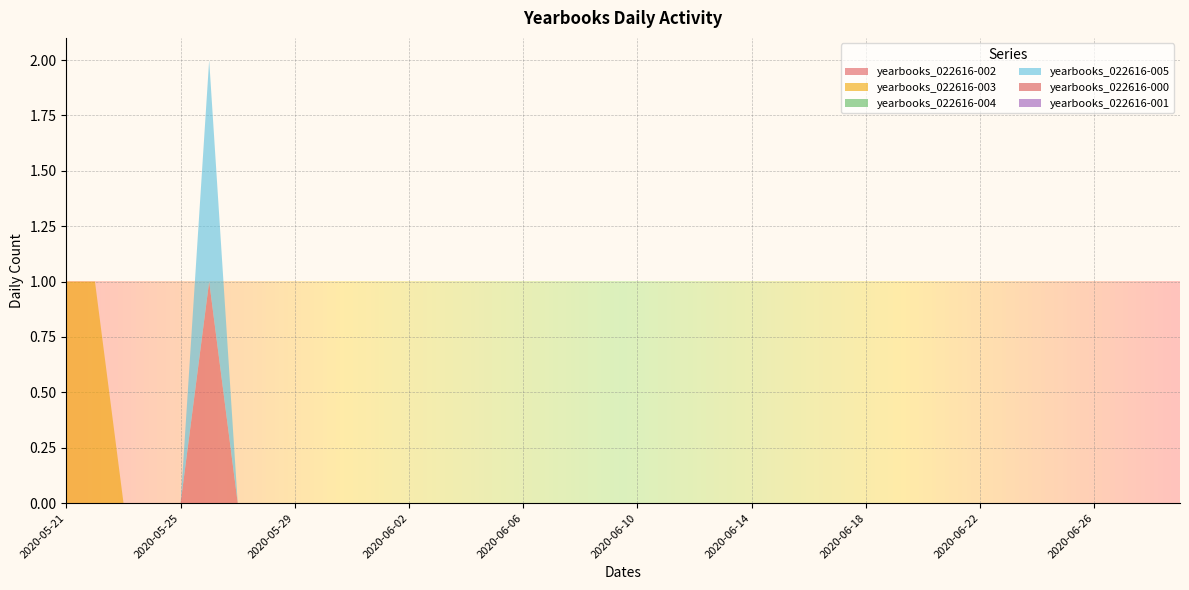

Reading right to left, extract all data points from this chart.

yearbooks_022616-002: 0	0	0	0	0	0	0	0	0	0	0	0	0	0	0	0	0	0	0	0	0	0	0	0	0	0	0	0	0	0	0	0	0	0	1	0	0	0	0	0
yearbooks_022616-003: 0	0	0	0	0	0	0	0	0	0	0	0	0	0	0	0	0	0	0	0	0	0	0	0	0	0	0	0	0	0	0	0	0	0	0	0	0	0	1	1
yearbooks_022616-004: 0	0	0	0	0	0	0	0	0	0	0	0	0	0	0	0	0	0	0	0	0	0	0	0	0	0	0	0	0	0	0	0	0	0	0	0	0	0	0	0
yearbooks_022616-005: 0	0	0	0	0	0	0	0	0	0	0	0	0	0	0	0	0	0	0	0	0	0	0	0	0	0	0	0	0	0	0	0	0	0	1	0	0	0	0	0
yearbooks_022616-000: 0	0	0	0	0	0	0	0	0	0	0	0	0	0	0	0	0	0	0	0	0	0	0	0	0	0	0	0	0	0	0	0	0	0	0	0	0	0	0	0
yearbooks_022616-001: 0	0	0	0	0	0	0	0	0	0	0	0	0	0	0	0	0	0	0	0	0	0	0	0	0	0	0	0	0	0	0	0	0	0	0	0	0	0	0	0